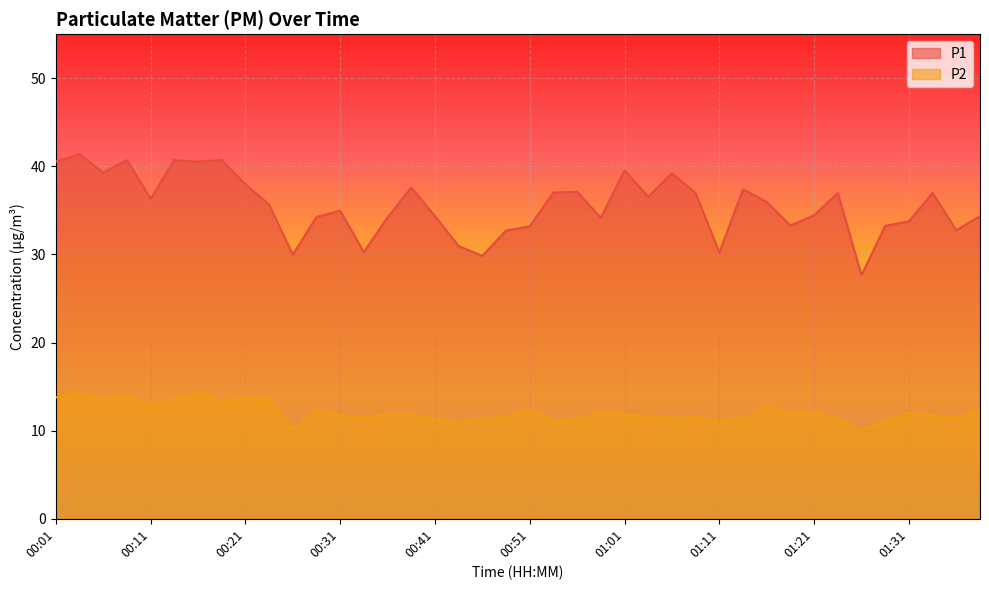

Where is the first local minimum for P2?

00:06